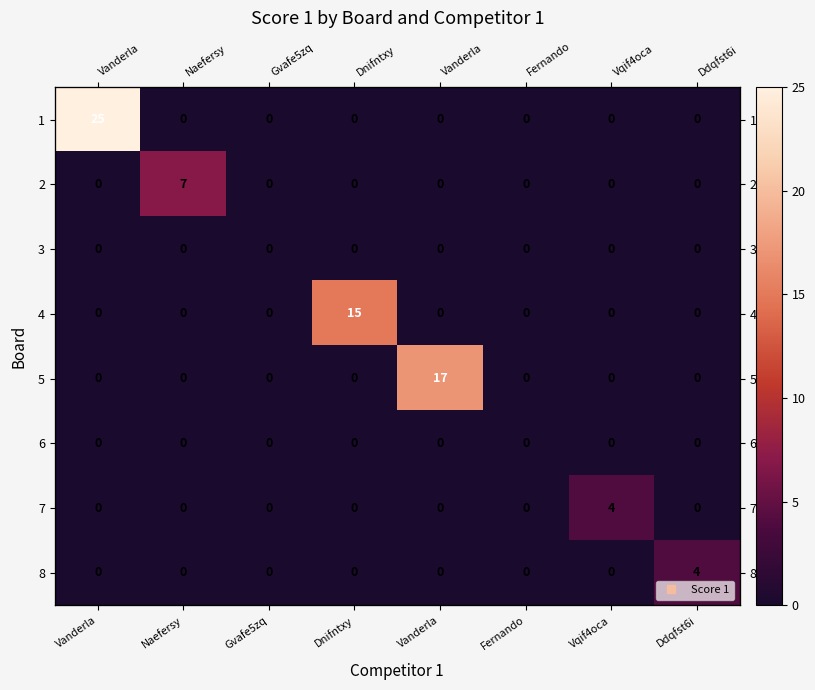

Count the 7 values in the range 0 to 1.

7